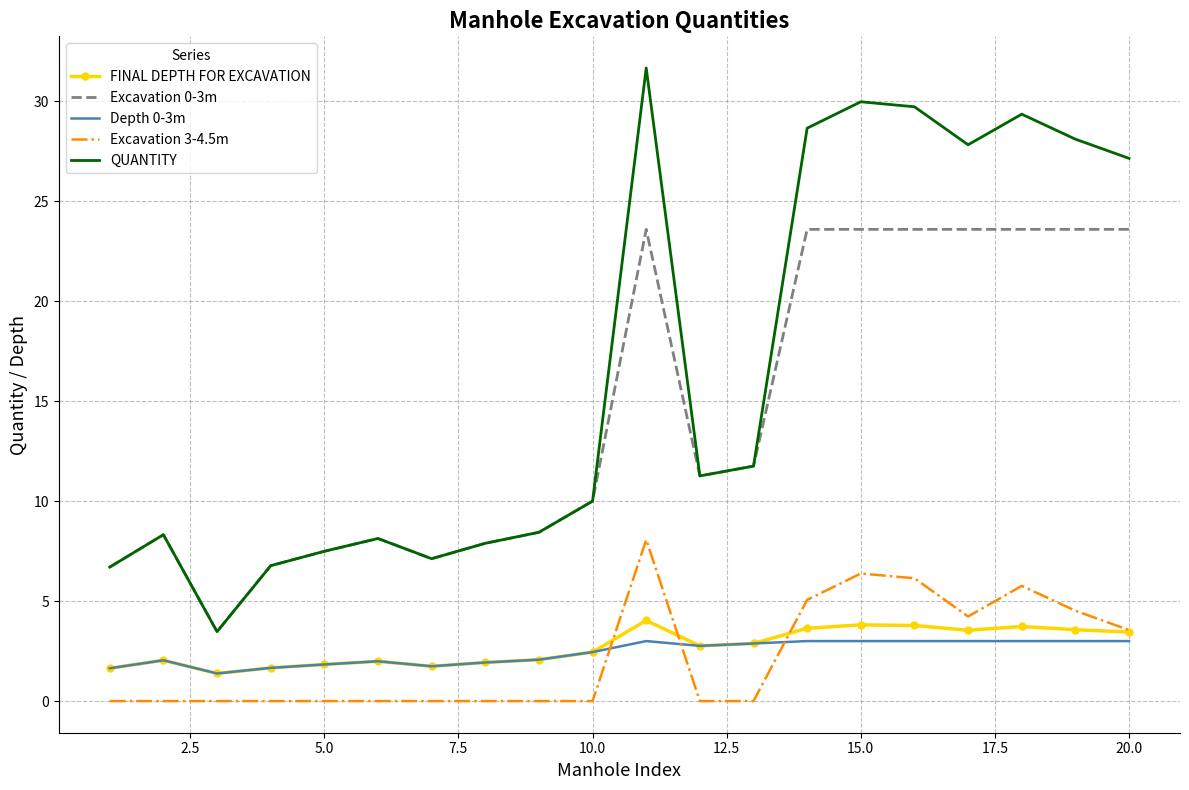

Which series has the largest total across all categories?

QUANTITY